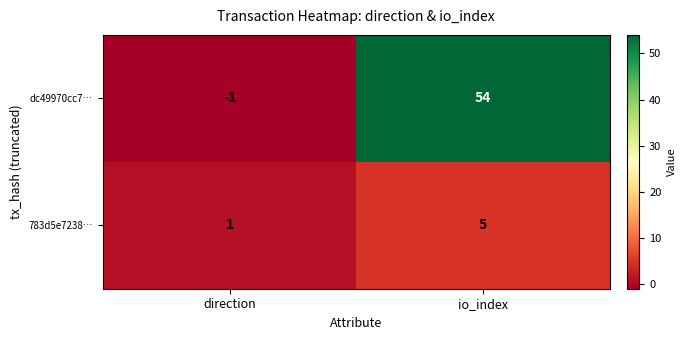

True or false: 783d5e7238… has a value of 2 at direction.

False